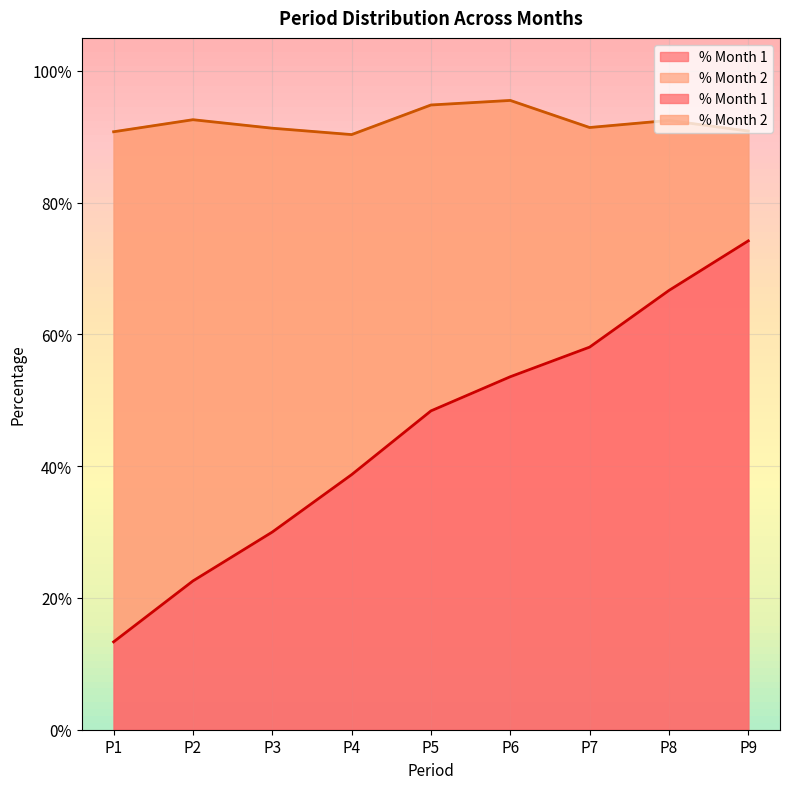

What is the sum of all % Month 2 values?

4.1